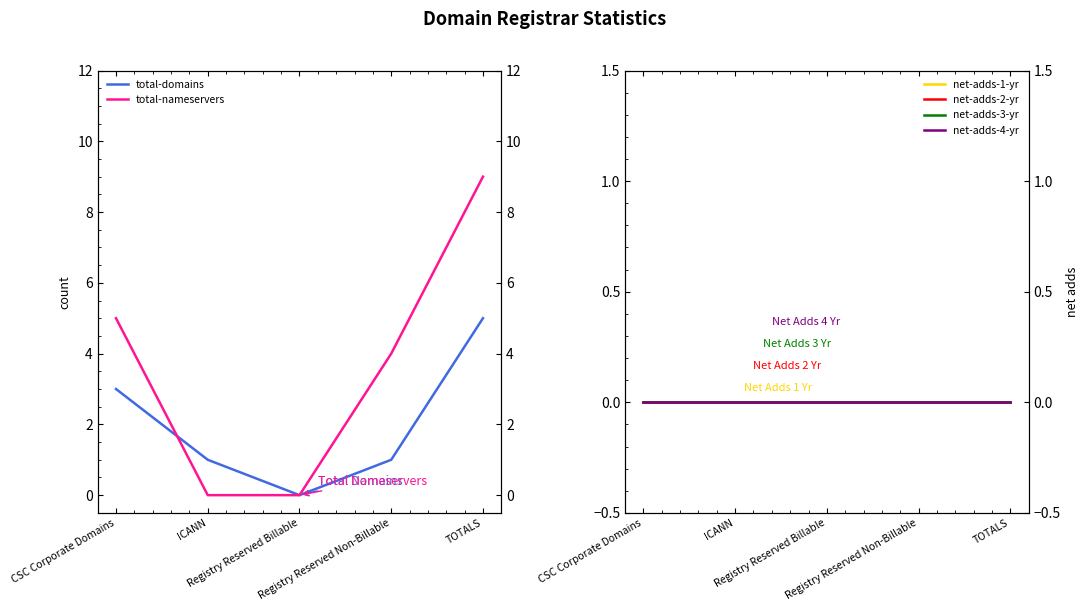

Reading right to left, what are all the values shown in this chart?

total-domains: 5	1	0	1	3
total-nameservers: 9	4	0	0	5
net-adds-1-yr: 0	0	0	0	0
net-adds-2-yr: 0	0	0	0	0
net-adds-3-yr: 0	0	0	0	0
net-adds-4-yr: 0	0	0	0	0